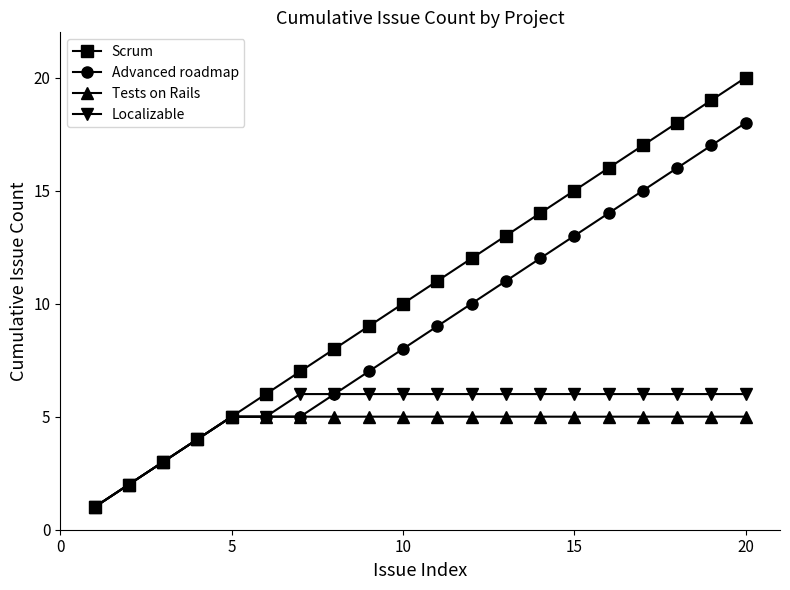

Which series has the largest range (max minus min)?

Scrum